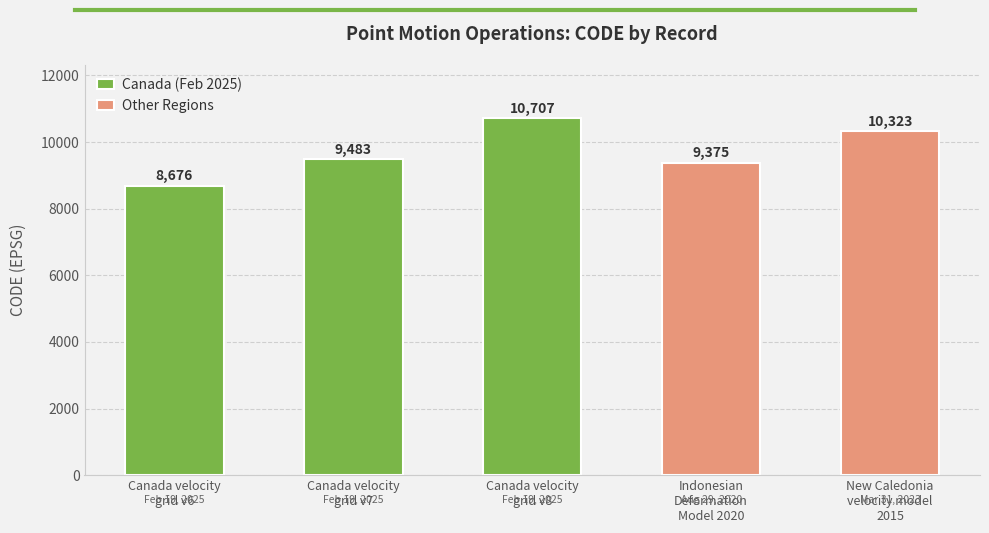

What is the difference between the values at Indonesian
Deformation
Model 2020 and Canada velocity
grid v8?

1332